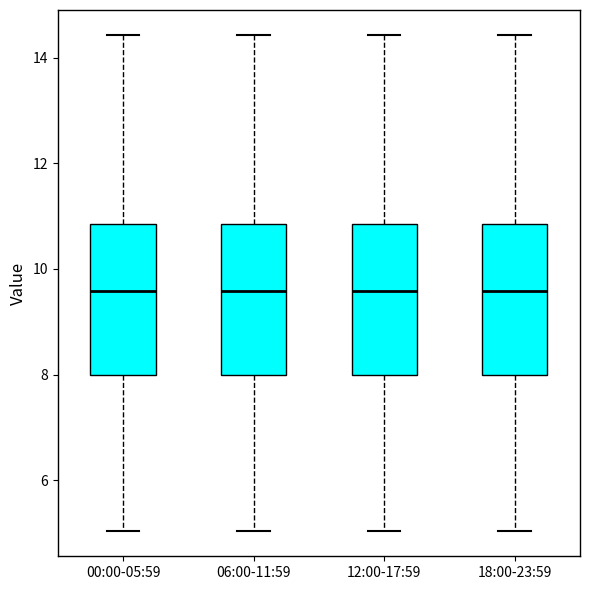

Where does the lower whisker of the box for 06:00-11:59 end on the y-axis? The values are not printed on the chart, so give them approximately, as read against the axis.

5.0